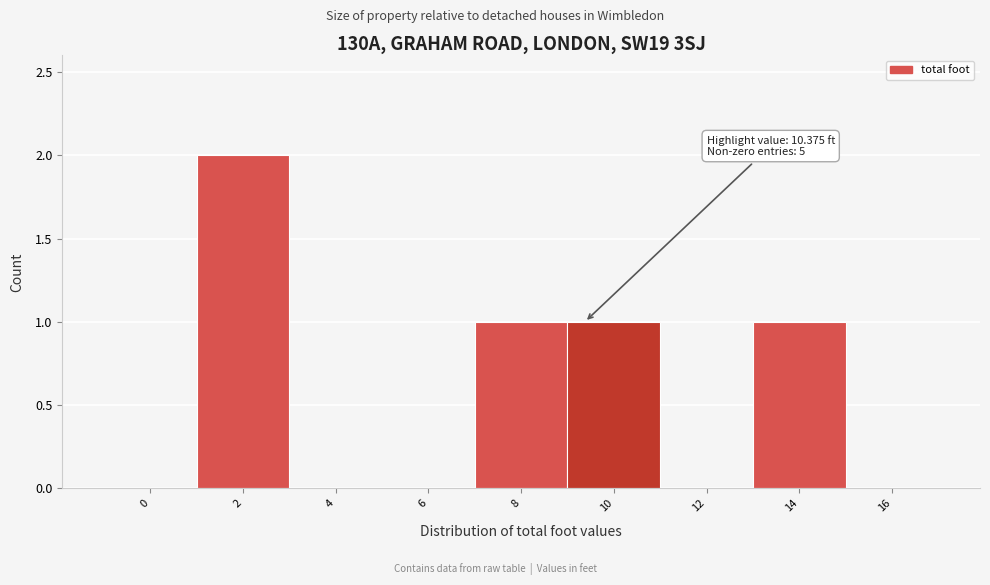

Reading right to left, transcribe all the data shown in this chart.

16=0	14=1	12=0	10=1	8=1	6=0	4=0	2=2	0=0